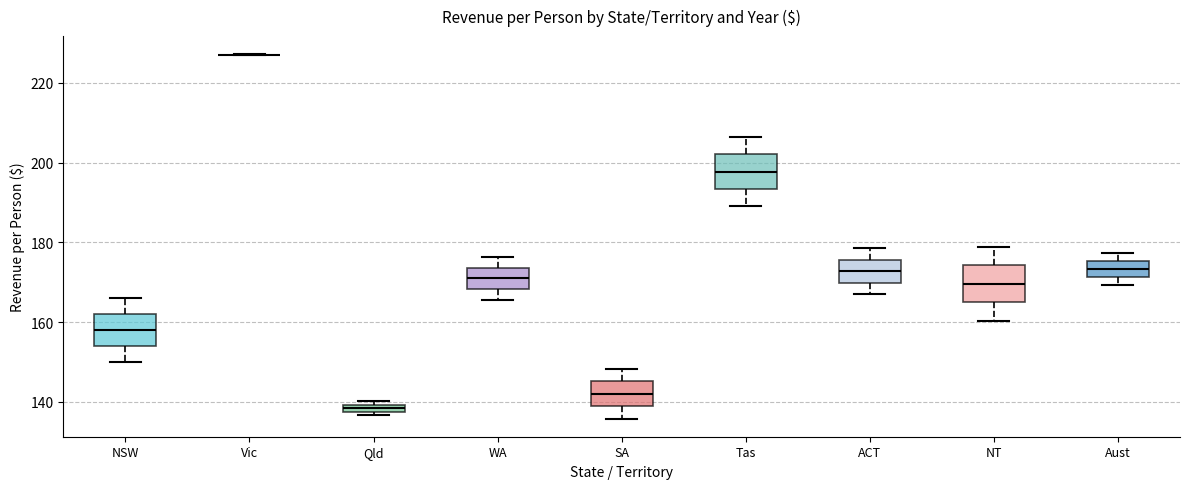

Where does the lower whisker of the box for NT end on the y-axis? The values are not printed on the chart, so give them approximately, as read against the axis.

160